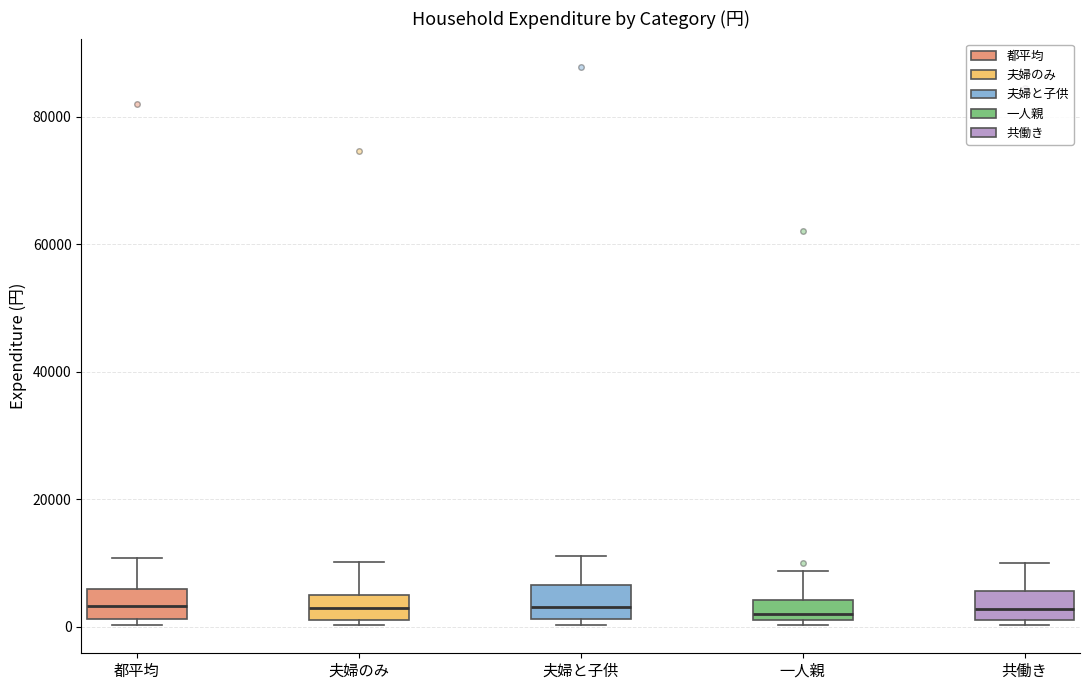

Reading left to right, read every box against the y-axis: the position of its median line, the range the box covers, and the ends of its whiskers. The values are not printed on the chart, so give them approximately, as read against the axis.

都平均: median 4000, box 2000 to 6000, whiskers 0 to 10000
夫婦のみ: median 2000 (inside the box), box 2000 to 4000, whiskers 0 to 10000
夫婦と子供: median 4000, box 2000 to 6000, whiskers 0 to 12000
一人親: median 2000, box 0 to 4000, whiskers 0 (just below the box's lower edge) to 8000
共働き: median 2000 (inside the box), box 2000 to 6000, whiskers 0 to 10000